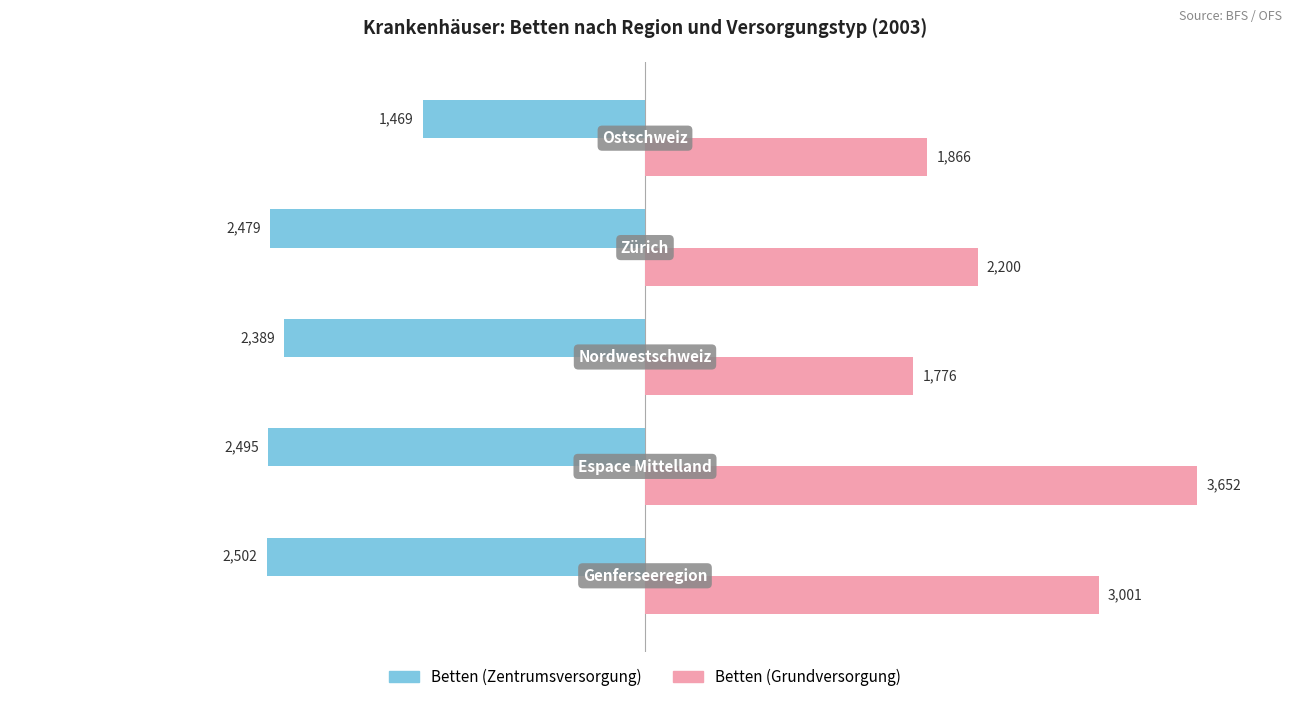

What are all the series names shown in the legend?

Betten (Zentrumsversorgung), Betten (Grundversorgung)